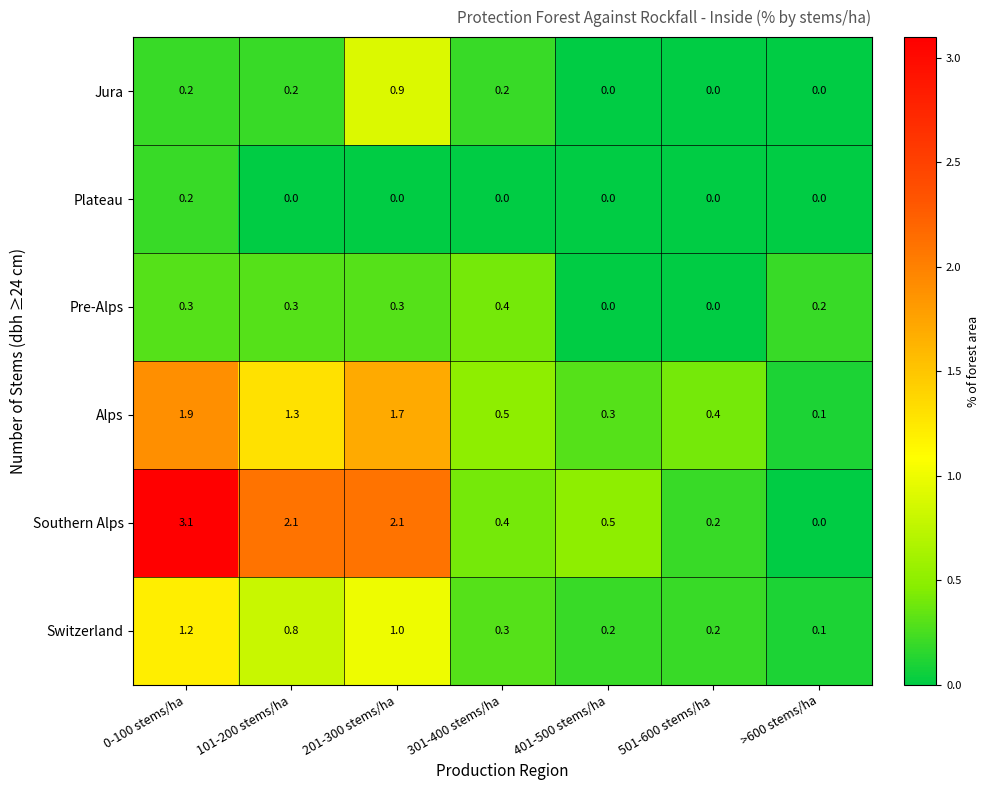

What is the sum of all Southern Alps values?

8.4